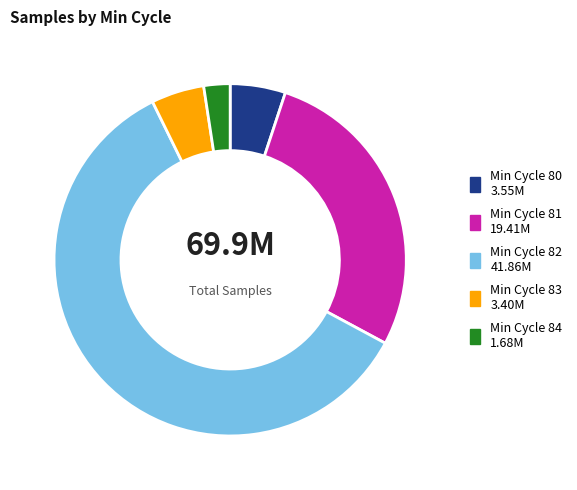

Is there any slice that represents more than half of the pie?

Yes